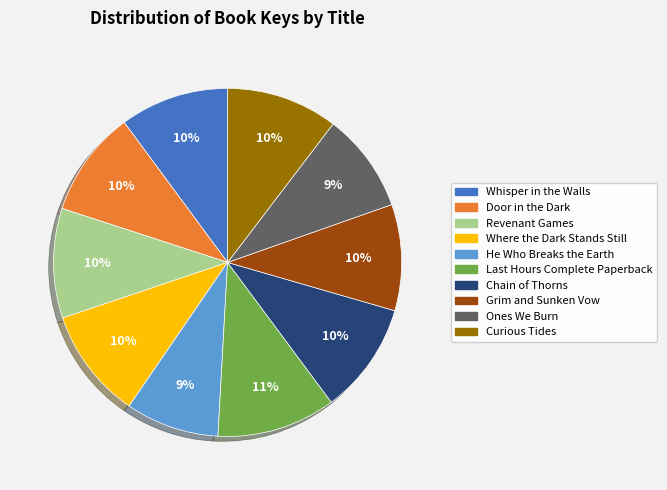

Count the number of slices in the pie.

10